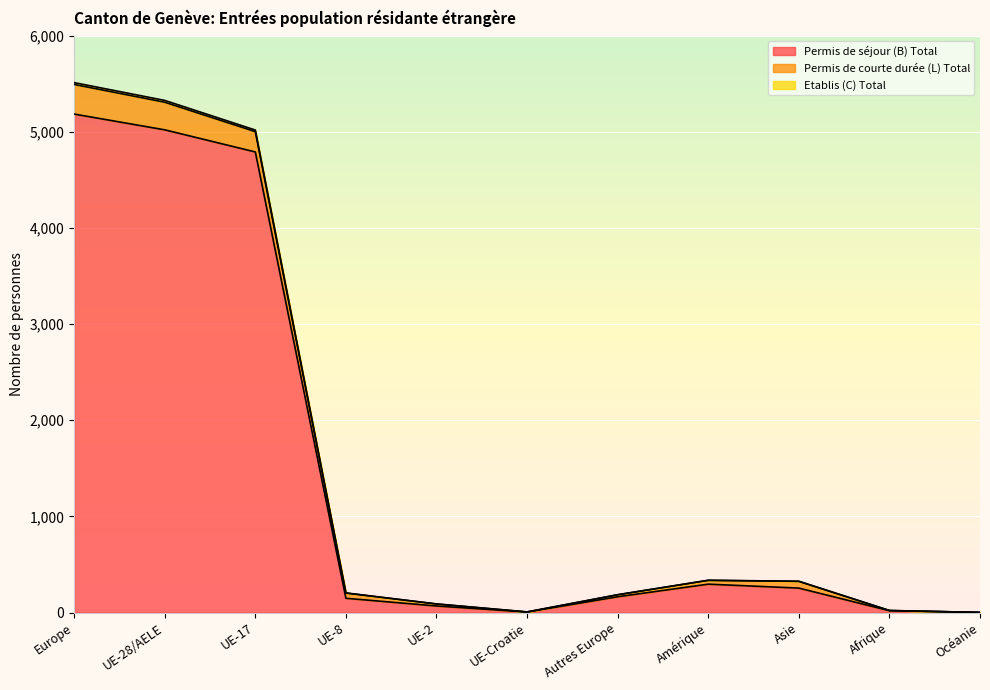

At which label does Permis de séjour (B) Total reach its peak?

Europe